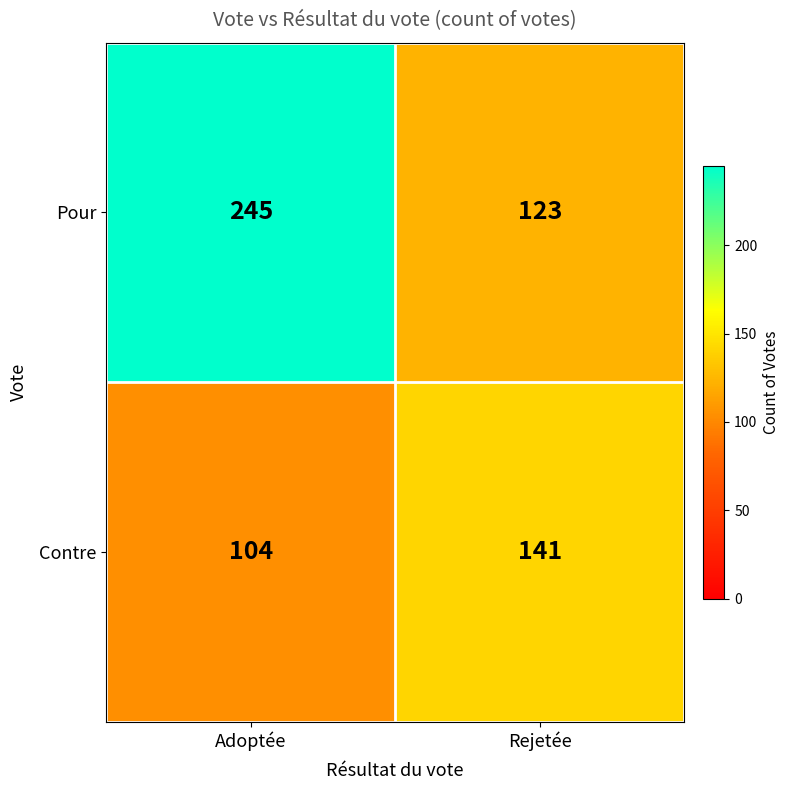

Which series has the widest spread of values?

Pour